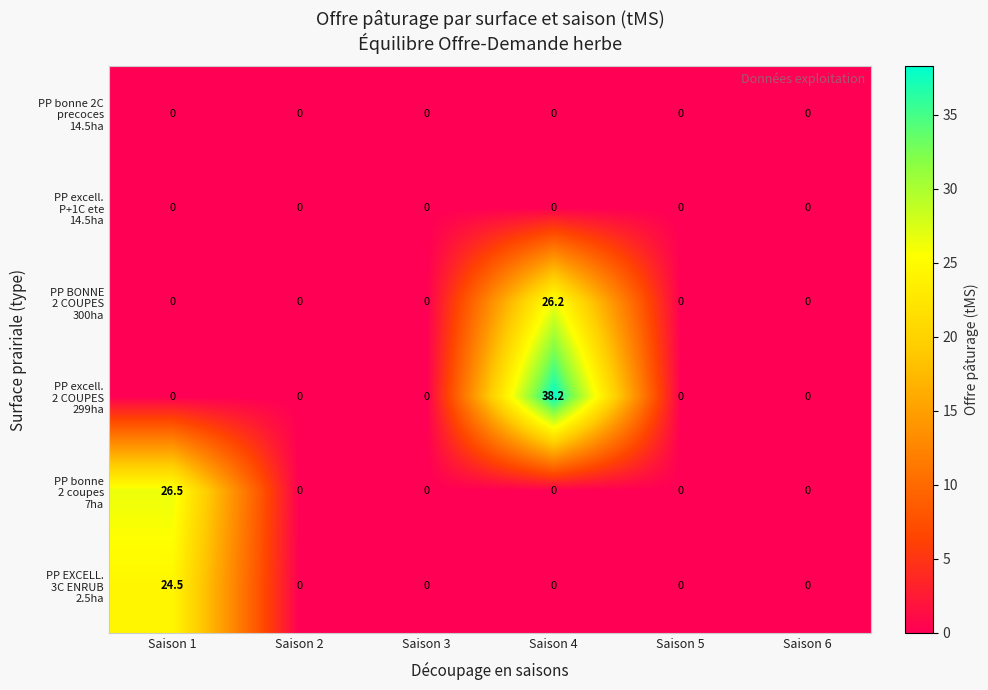

What is the total value across all series at Saison 1?

51.0